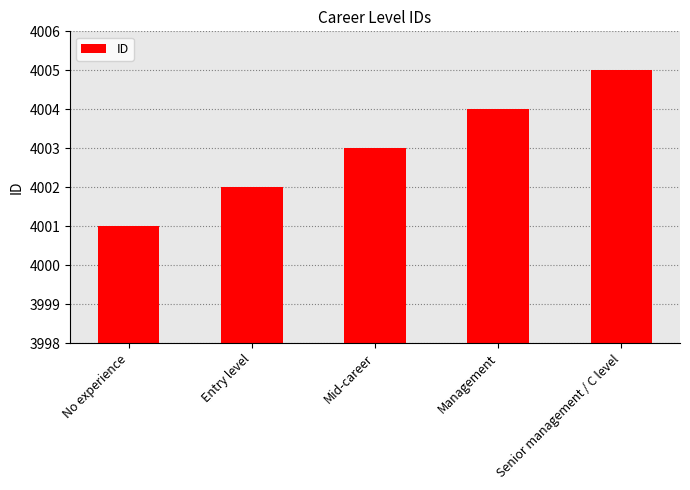

What is the maximum value shown in the chart?

4005